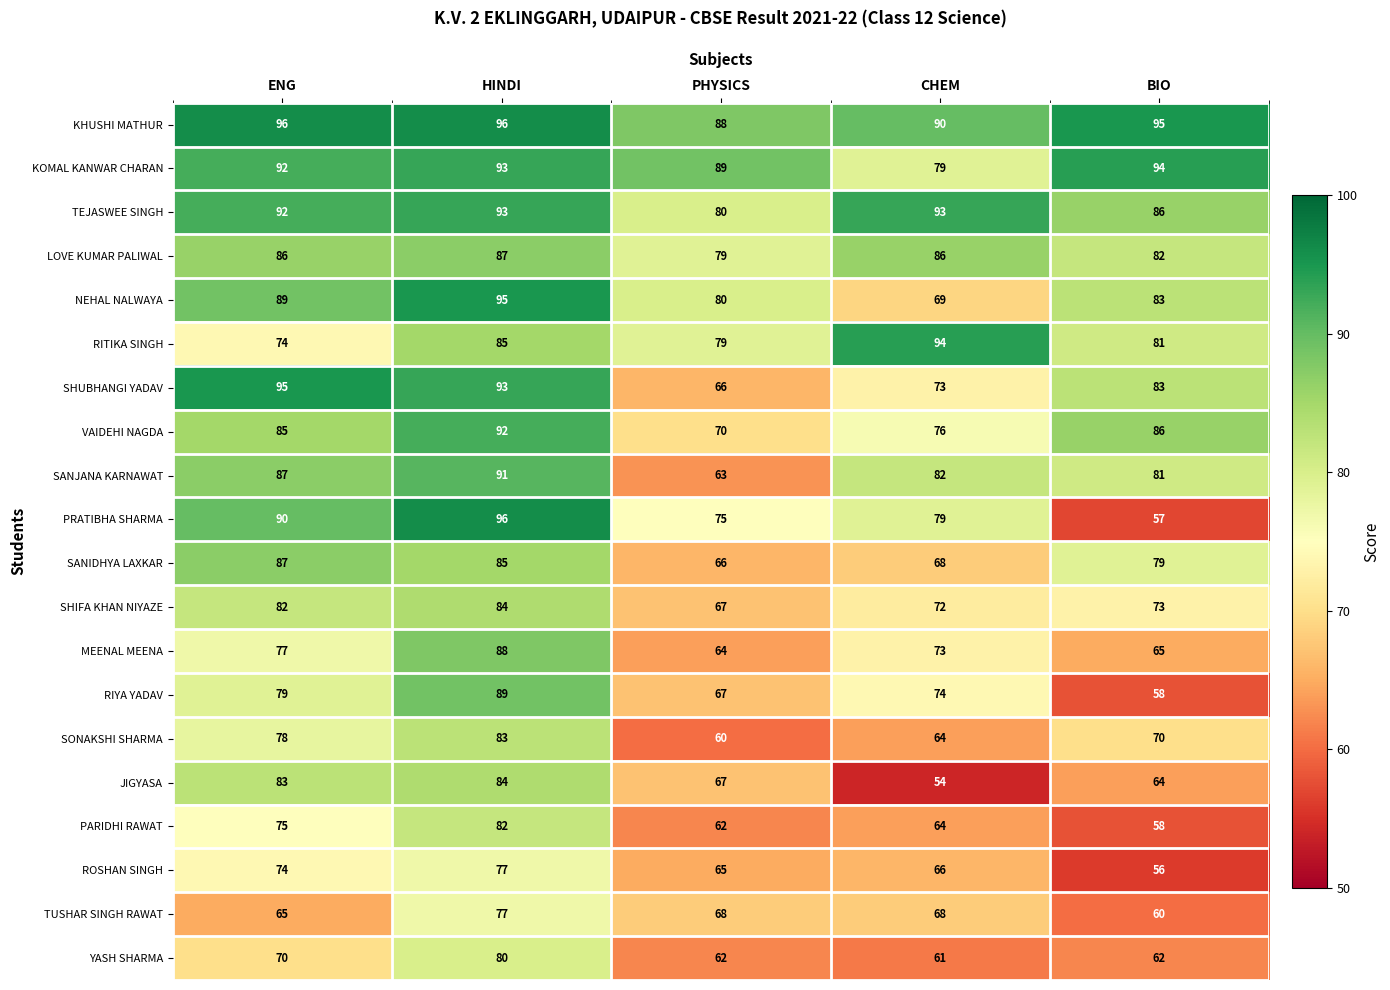

Between PHYSICS and CHEM, which series saw the biggest shift?

SANJANA KARNAWAT